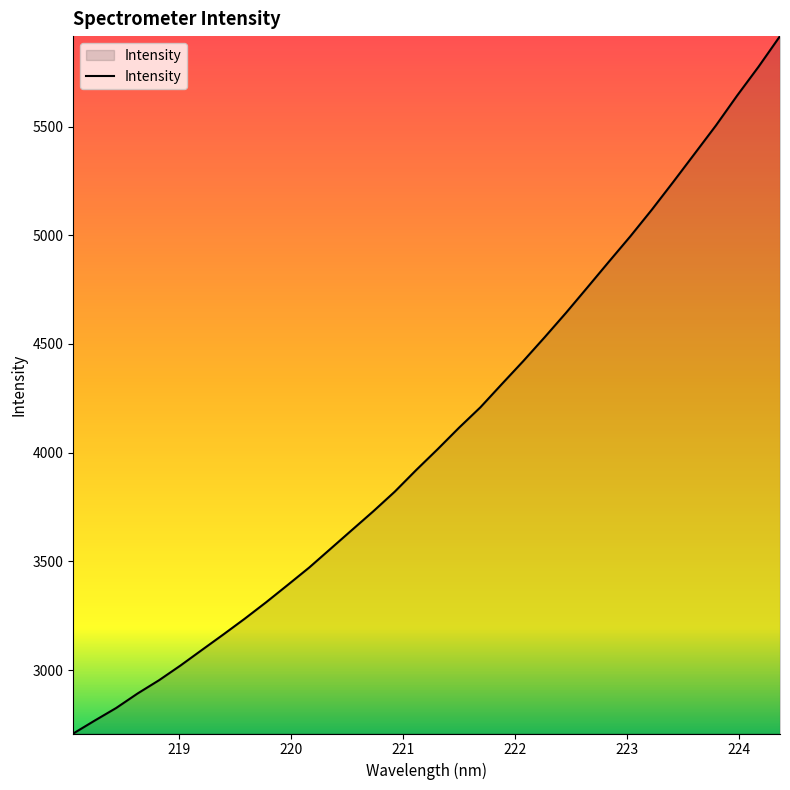

What is the difference between the maximum and minimum values?

3207.6